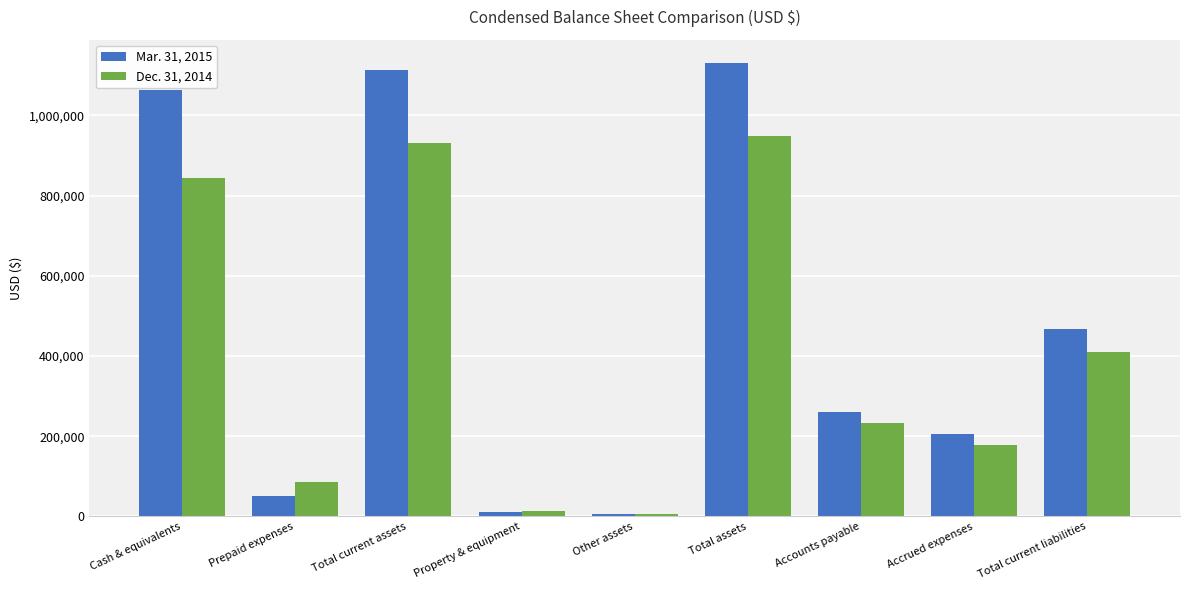

At which category is the sum across all series the highest?

Total assets